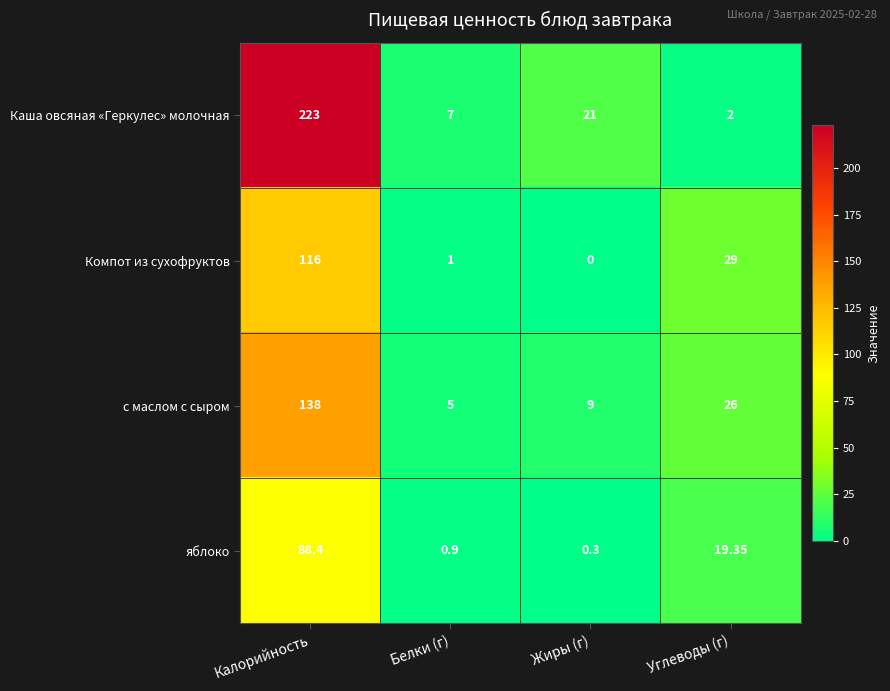

At Жиры (г), list the series in order from largest to smallest.

Каша овсяная «Геркулес» молочная, с маслом с сыром, яблоко, Компот из сухофруктов